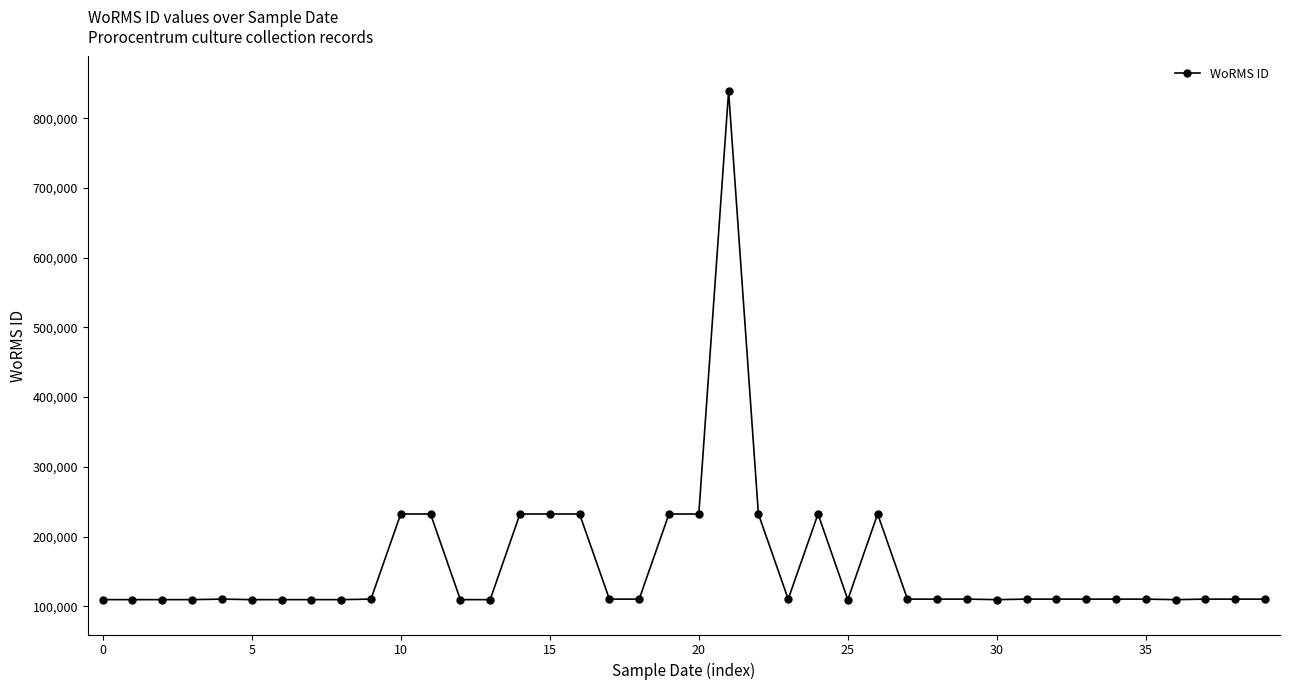

What is the greatest value displayed?

838471